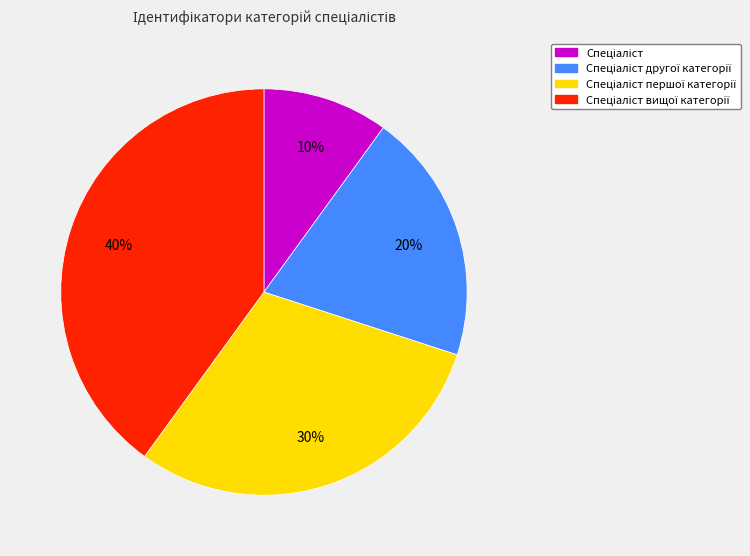

To the nearest percent, what is the average slice percentage?

25%